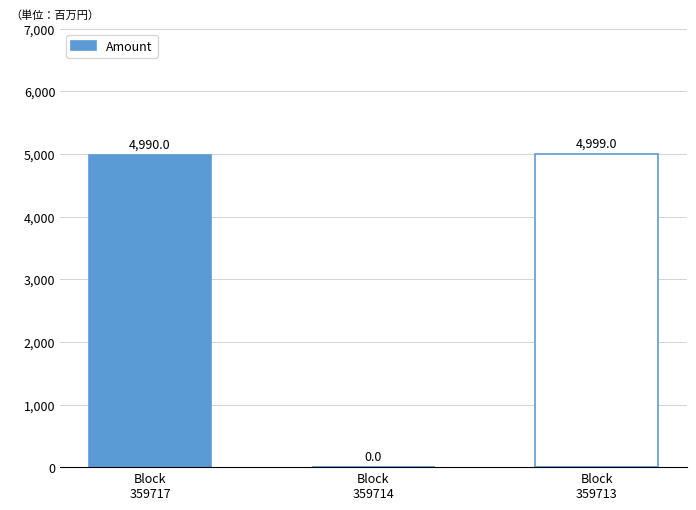

How many values are above zero?

2